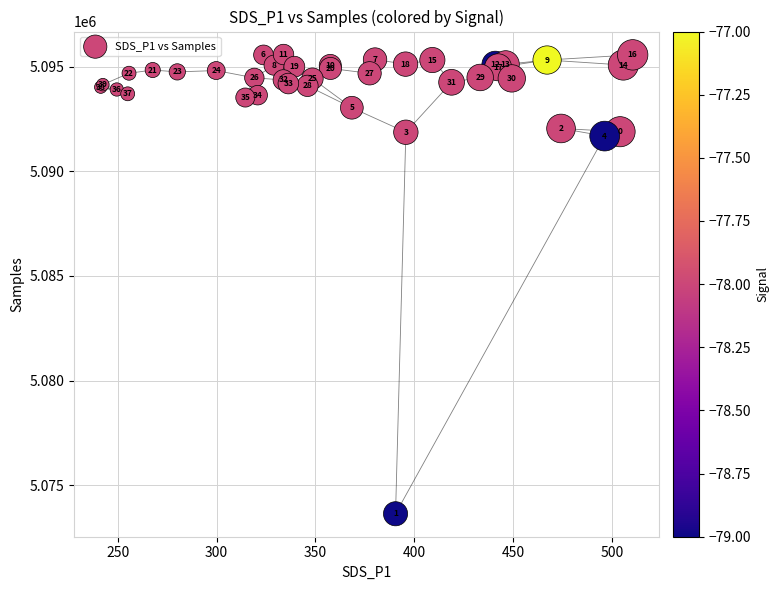

What Y value in the scatter plot is closest to 5084605?

5091678